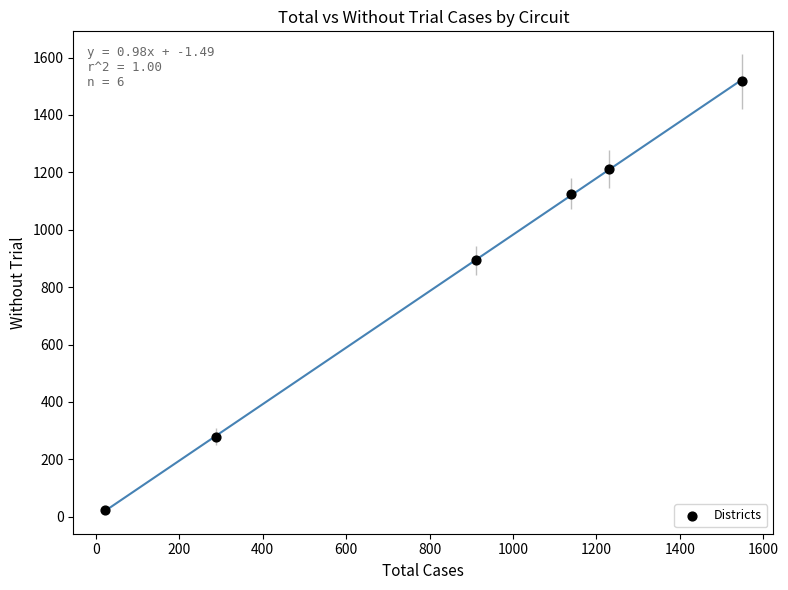

What is the range of Y values (max minus min)?

1495